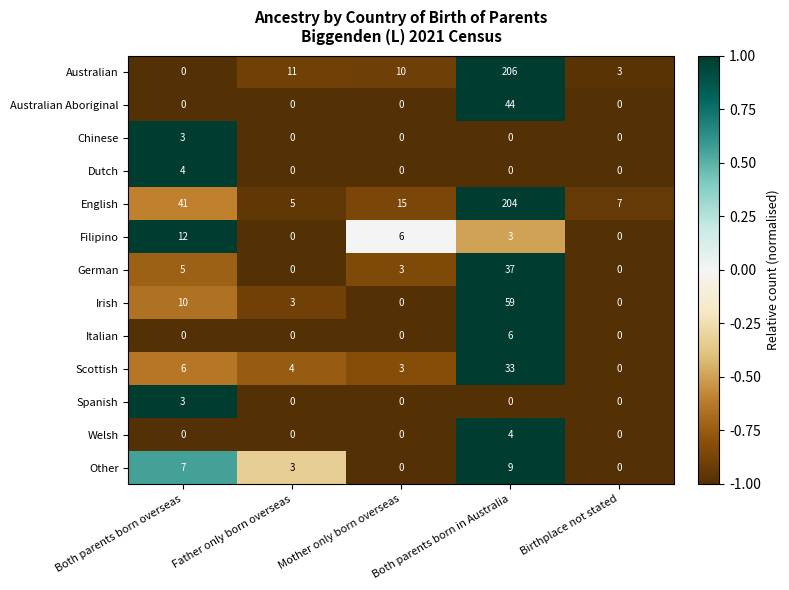

What is the sum of all Australian values?

230